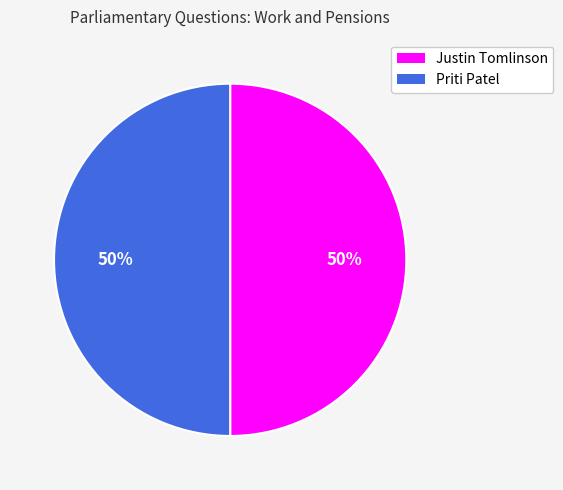

What percentage is the Justin Tomlinson slice, to the nearest percent?

50%